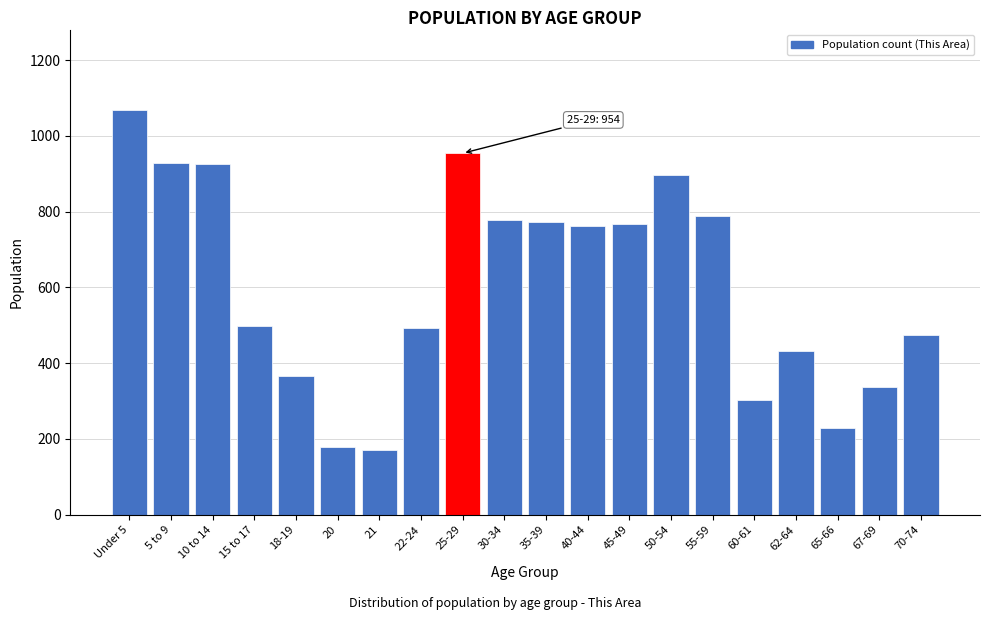

What is the average value?

606